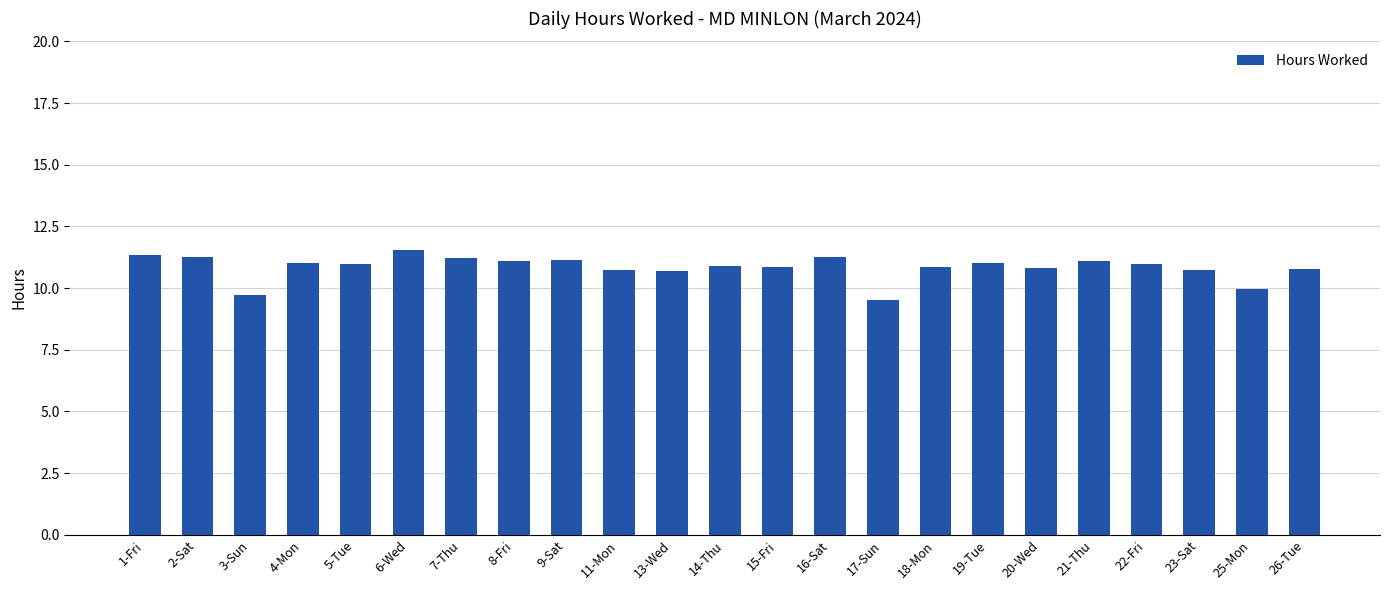

What is the sum of the values at 22-Fri and 26-Tue?

21.8